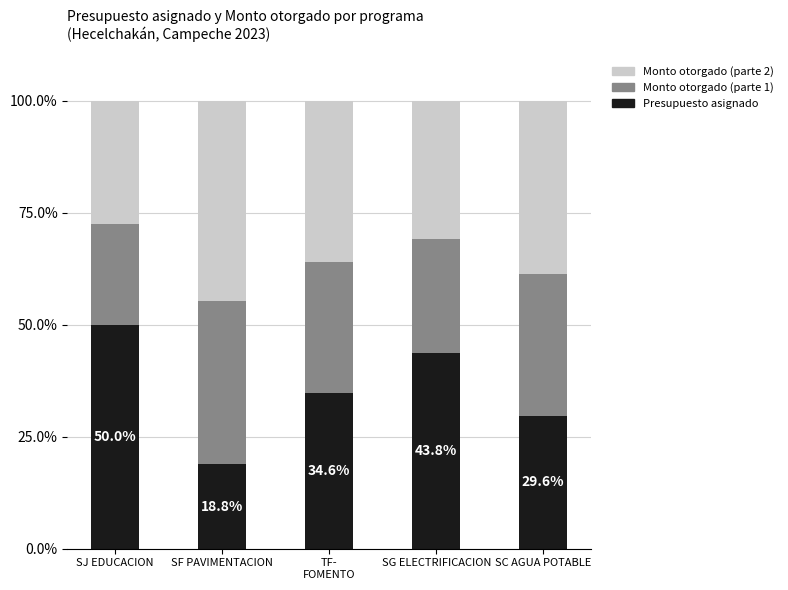

What is the lowest value of the Presupuesto asignado series?

18.8